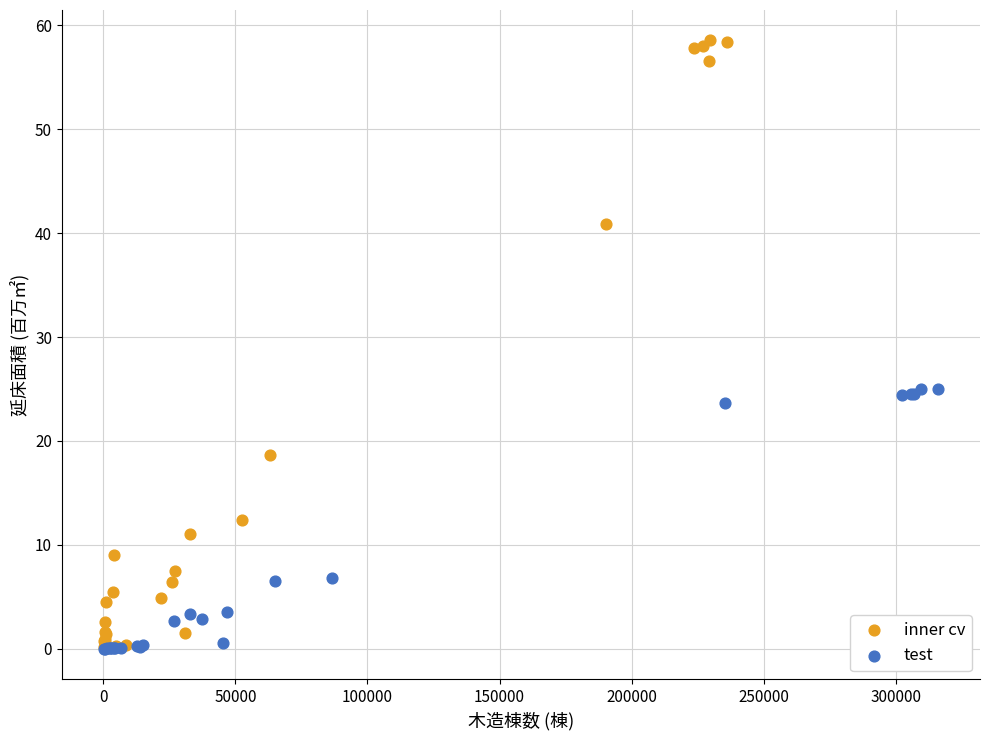

Which series has the widest spread of Y values?

inner cv